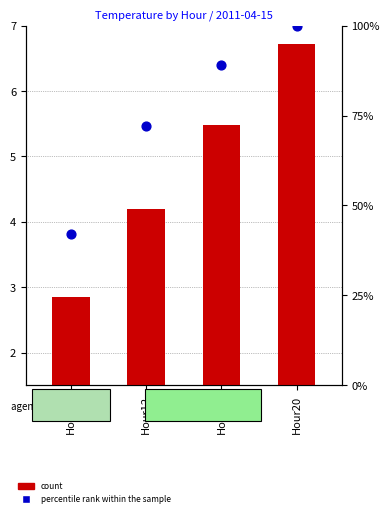

What is the total value across all series at Hour20?

106.7